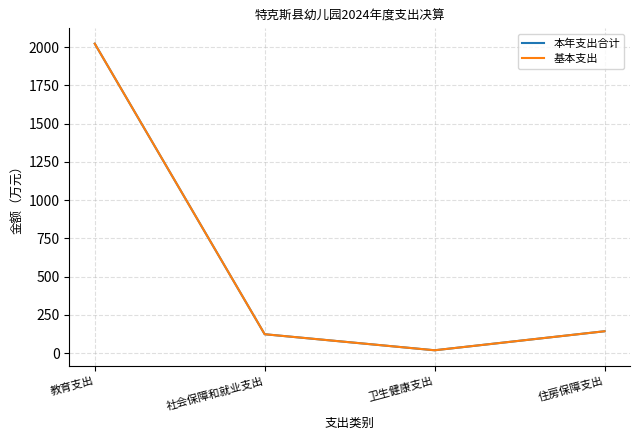

Is this an area chart (filled region under the line)?

No